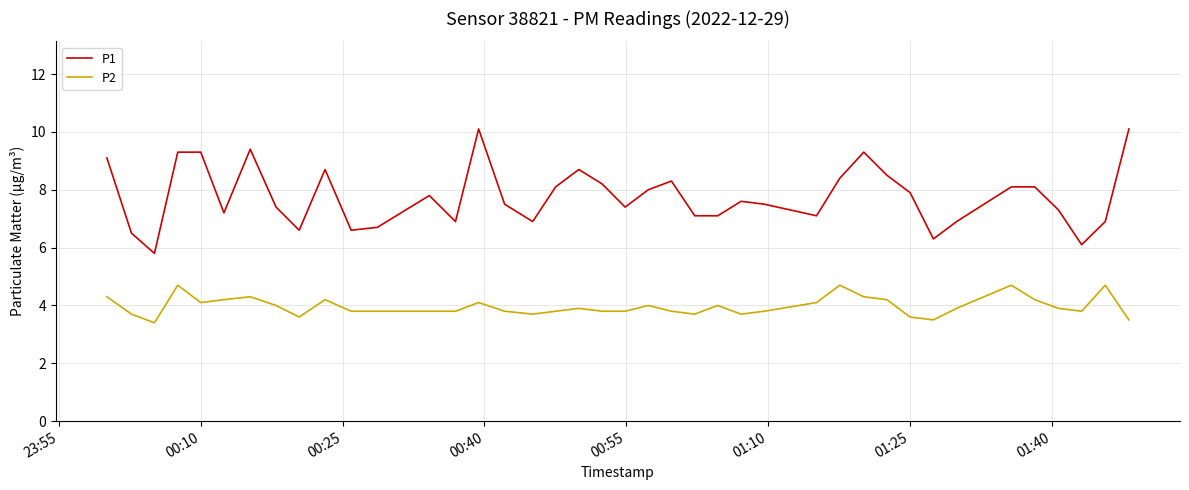

What is the greatest value displayed?

10.1